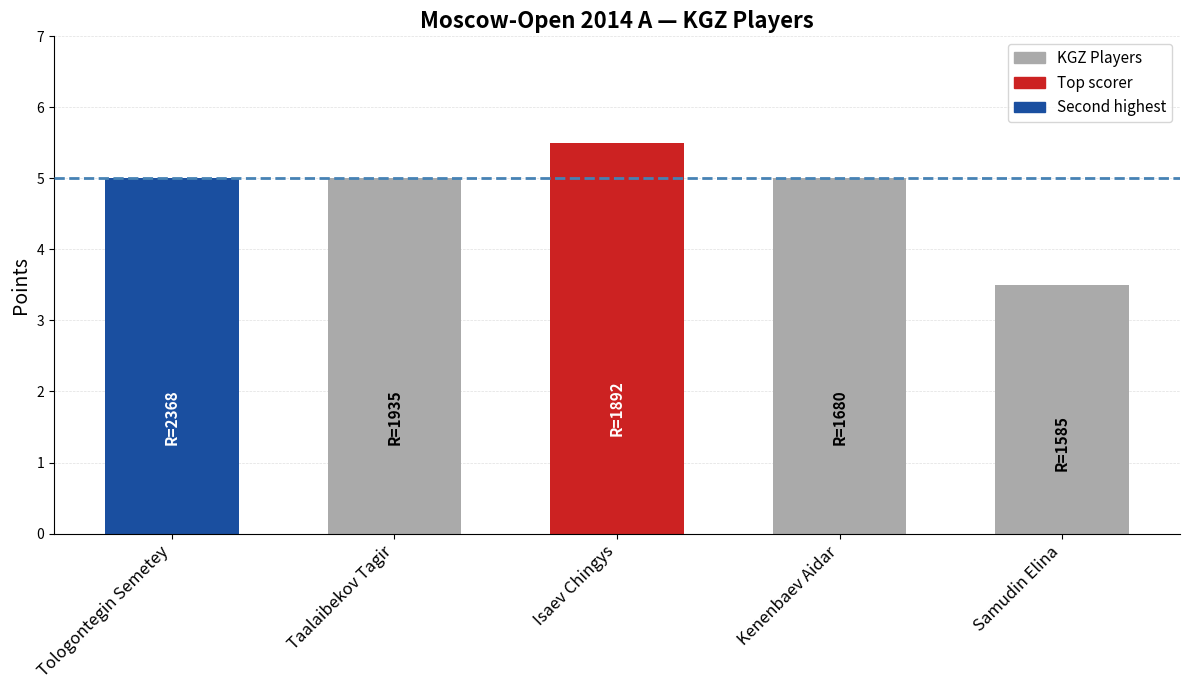

The value at Taalaibekov Tagir is 7.4. True or false?

False